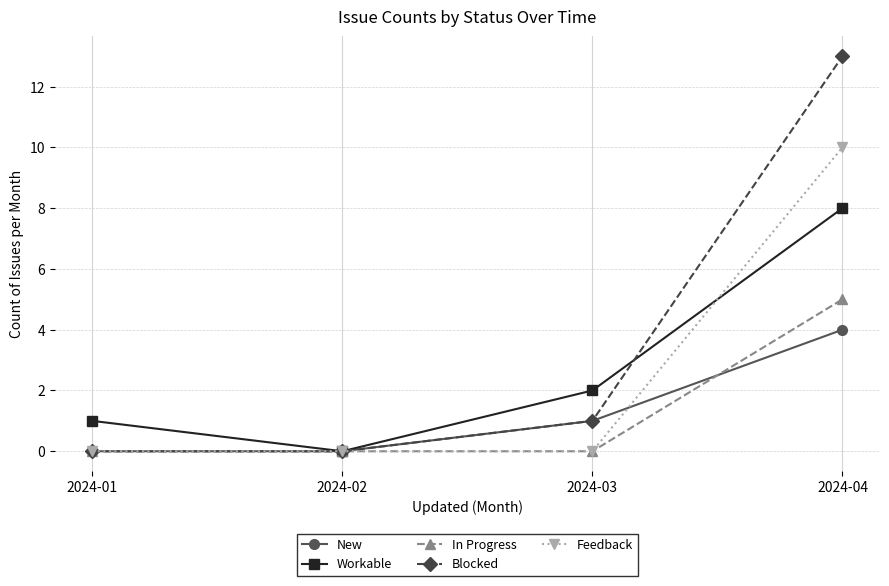

At which label does Workable reach its minimum?

2024-02